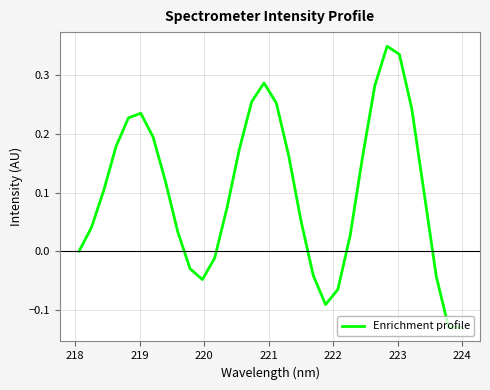

What is the difference between the maximum and minimum values?

0.5